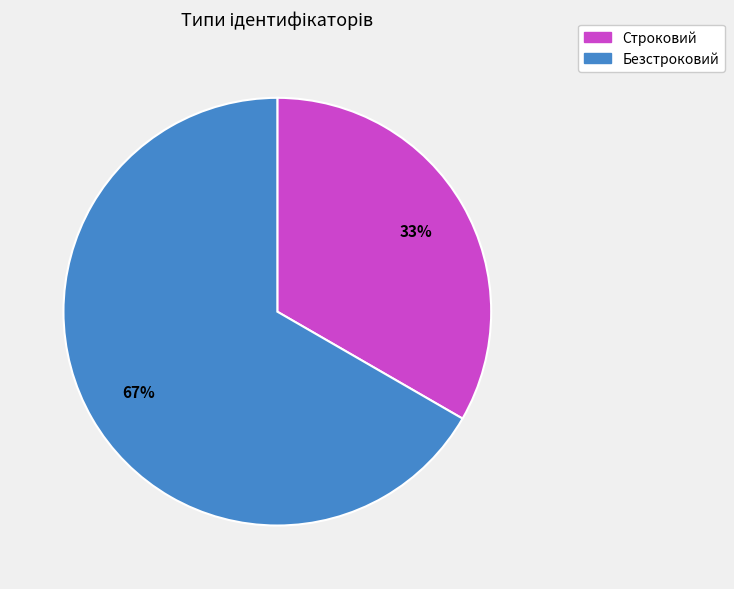

What is the largest slice in the pie chart?

Безстроковий